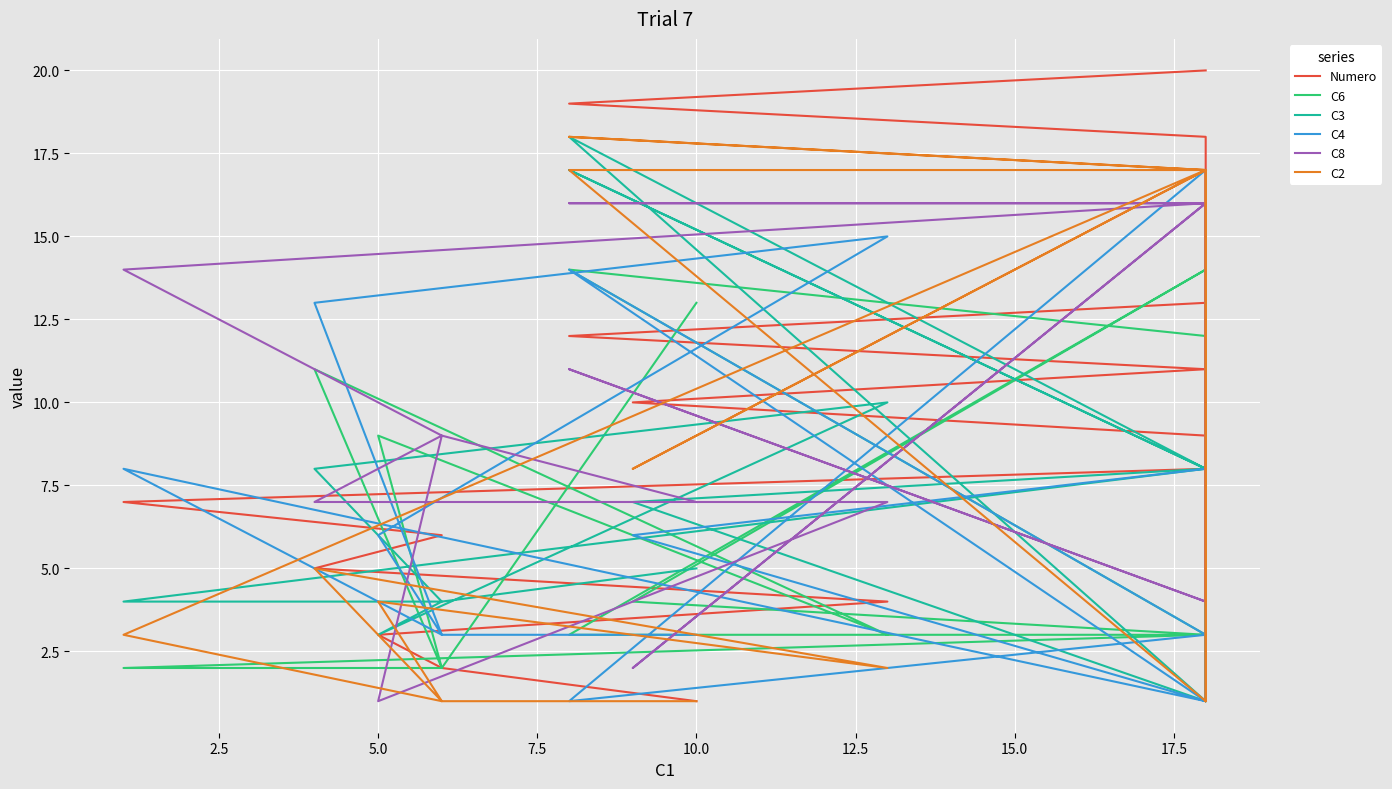

What is the sum of all C6 values?

127